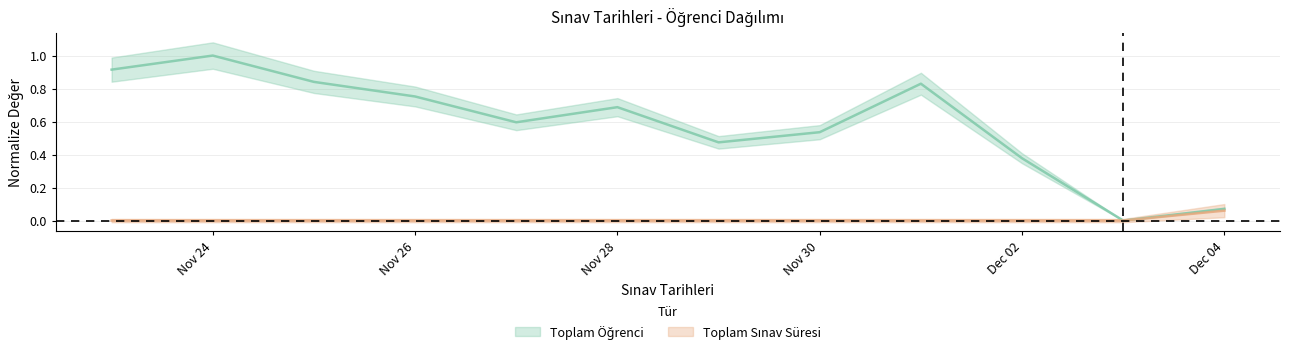

What is the difference between the highest and lowest values at 2020-11-25?

0.8